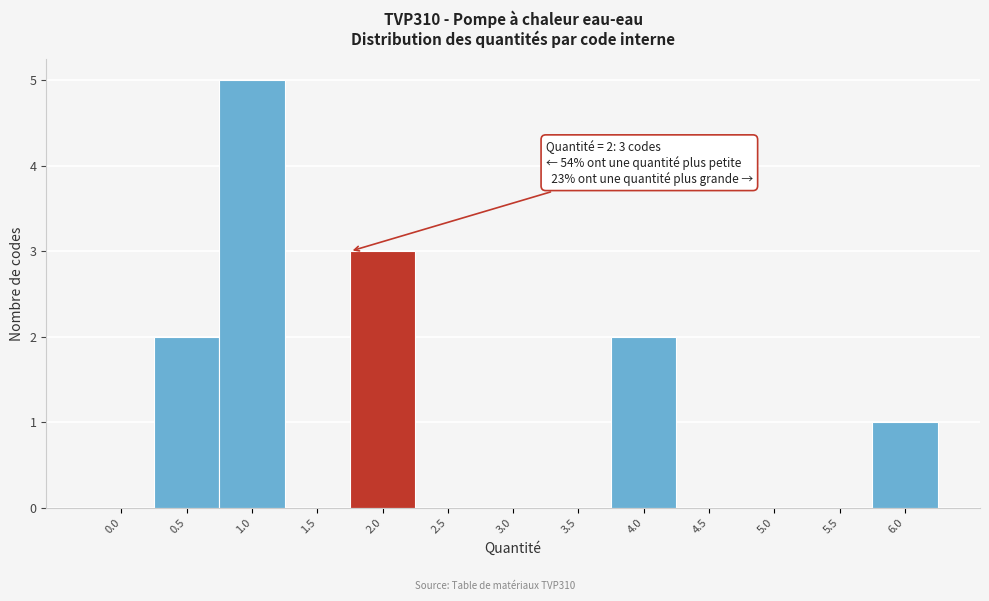

Reading right to left, transcribe all the data shown in this chart.

6.0=1	5.5=0	5.0=0	4.5=0	4.0=2	3.5=0	3.0=0	2.5=0	2.0=3	1.5=0	1.0=5	0.5=2	0.0=0